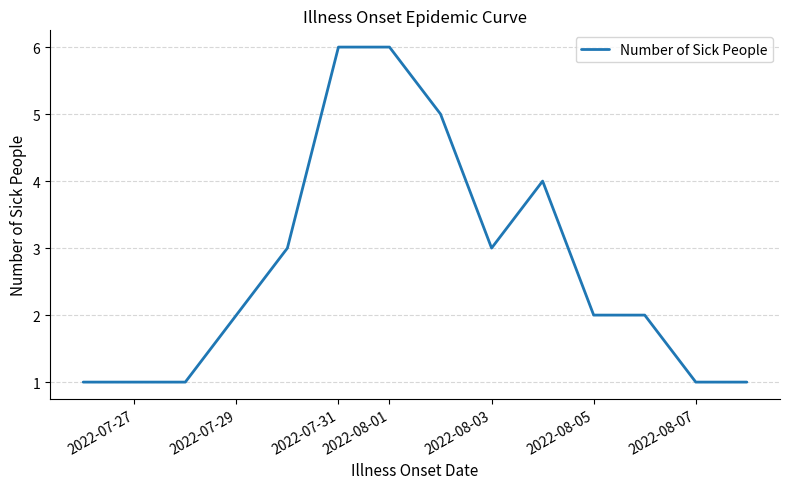

What is the greatest value displayed?

6